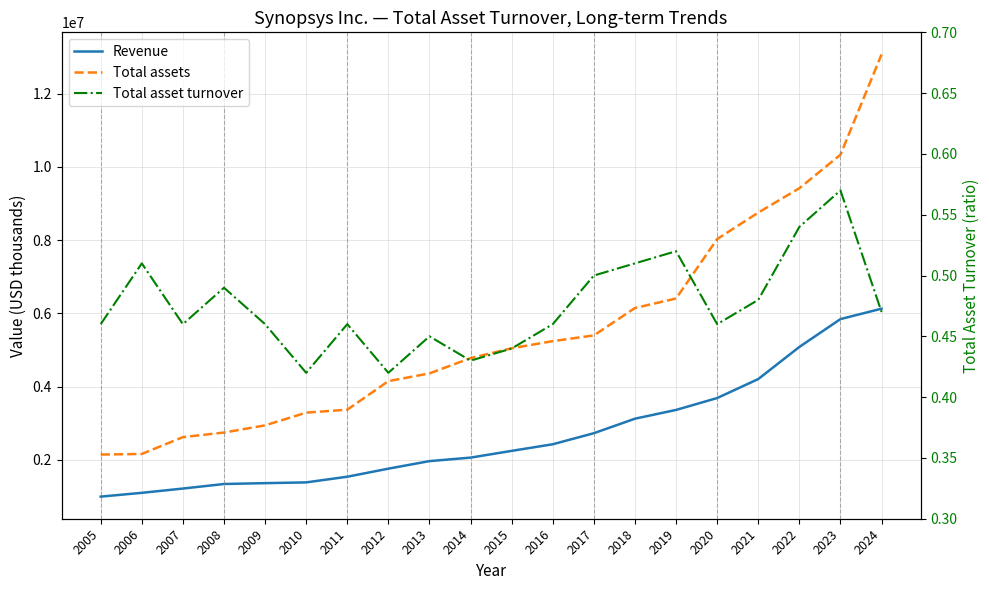

At which label does Revenue first exceed 2242211?

2016